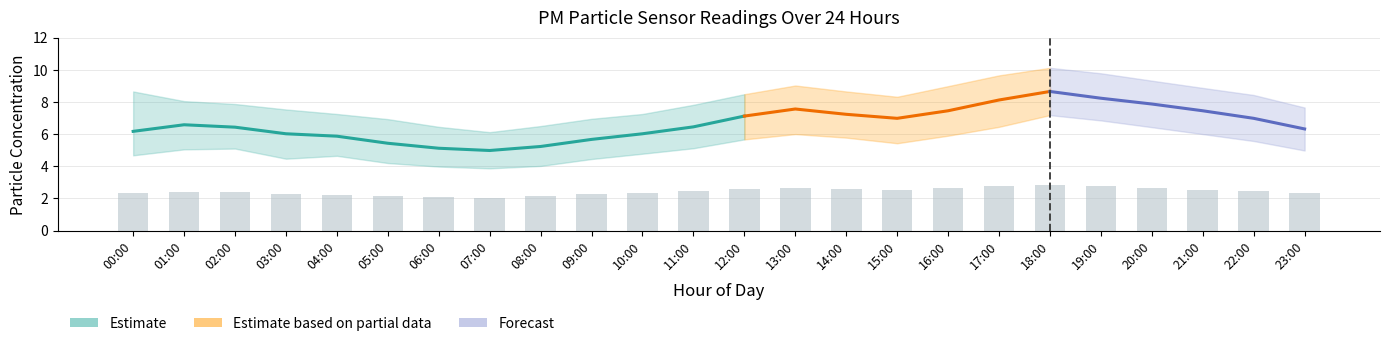

True or false: P2 has a value of 4.3 at 13:00.

False